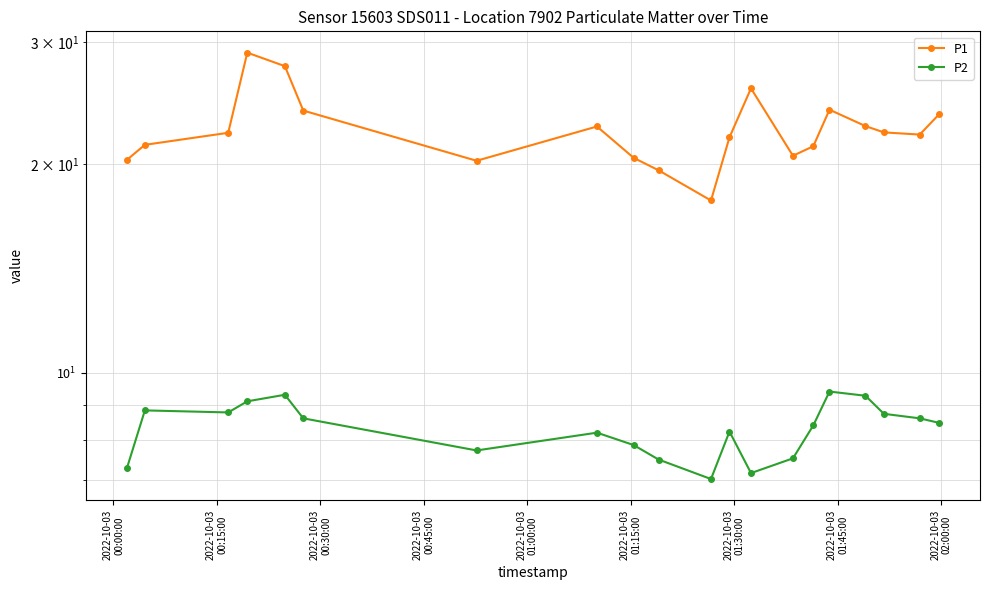

What is the sum of all P2 values?

166.0